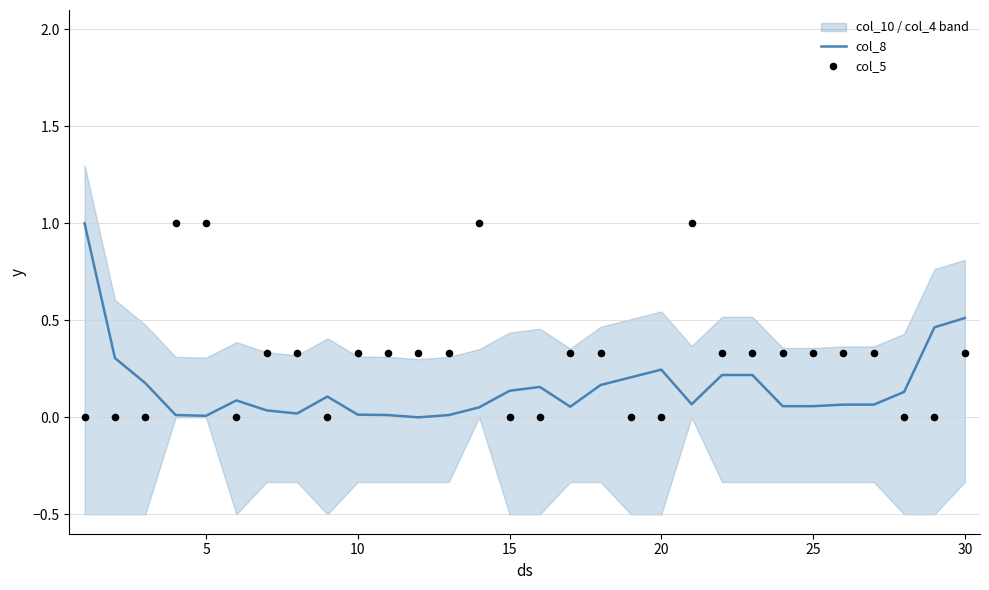

At how many categories does at least one series exceed 0?

30